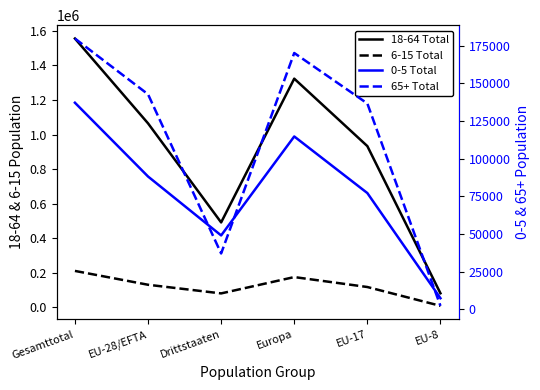

Which series has the widest spread of values?

18-64 Total